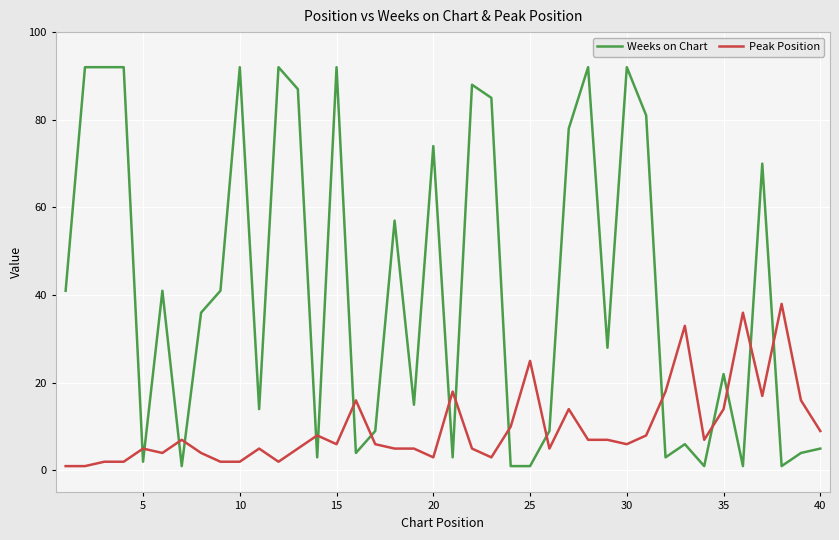

What is the lowest value of the Peak Position series?

1